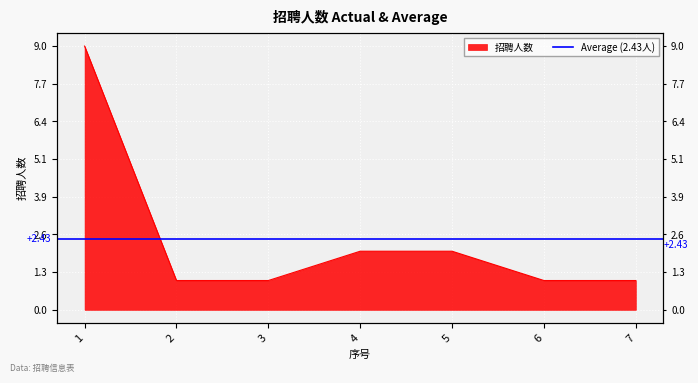

Does the chart display data point markers on the line(s)?

No